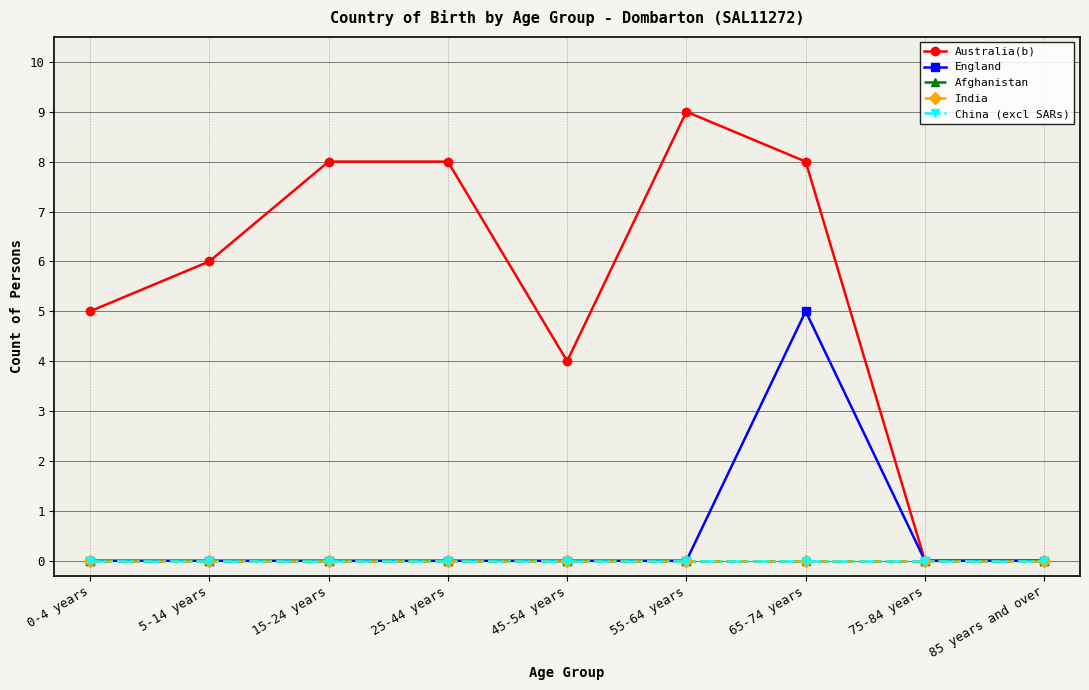

What is the difference between the maximum and minimum values in the Australia(b) series?

9